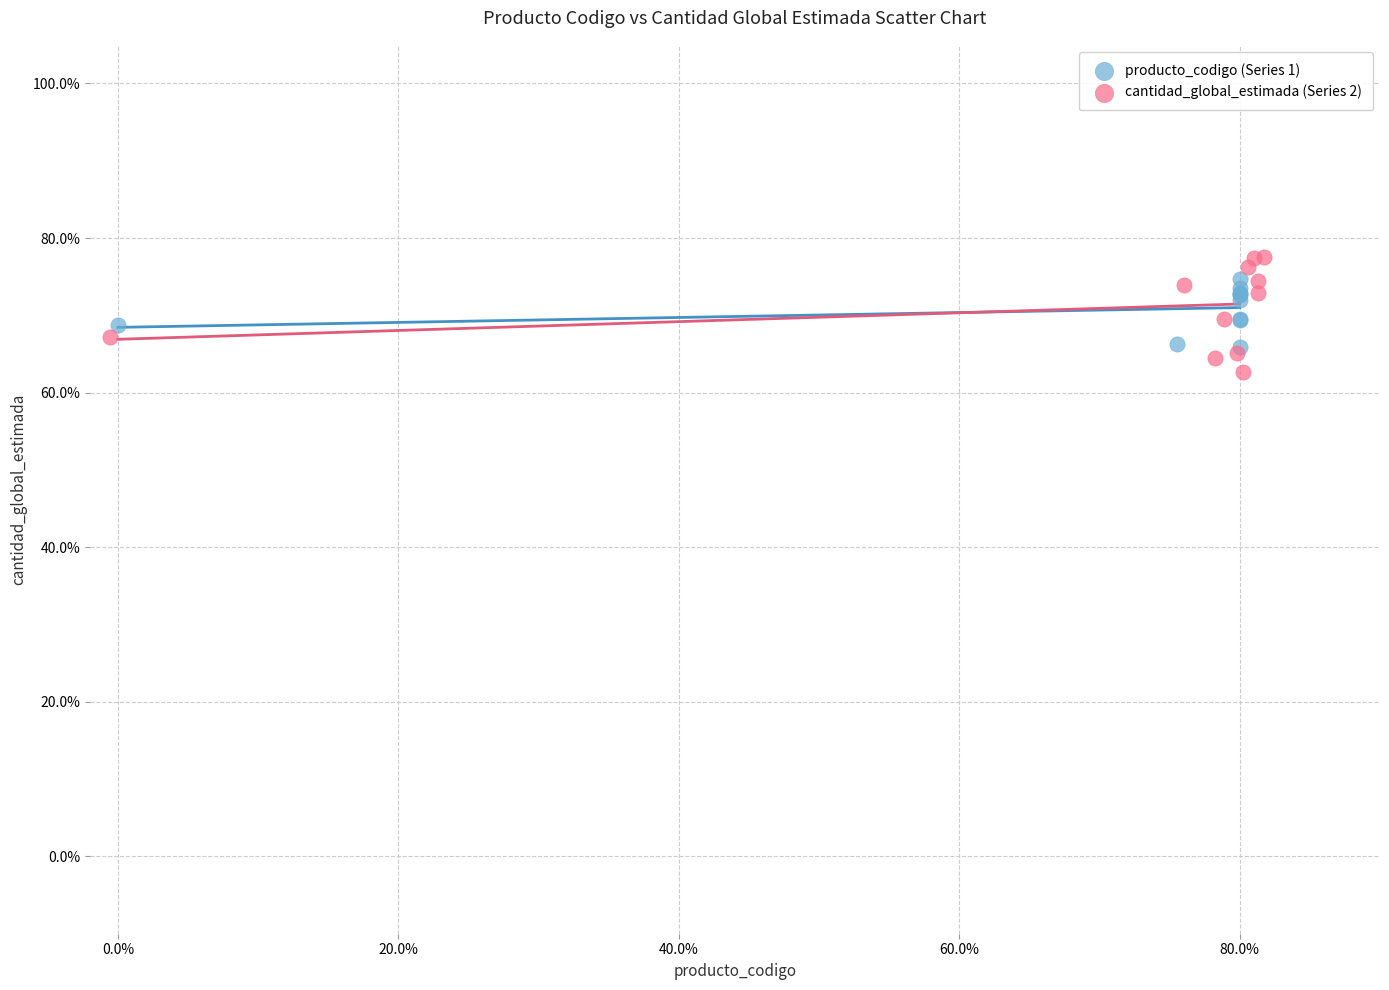

What are all the series names shown in the legend?

producto_codigo (Series 1), cantidad_global_estimada (Series 2)